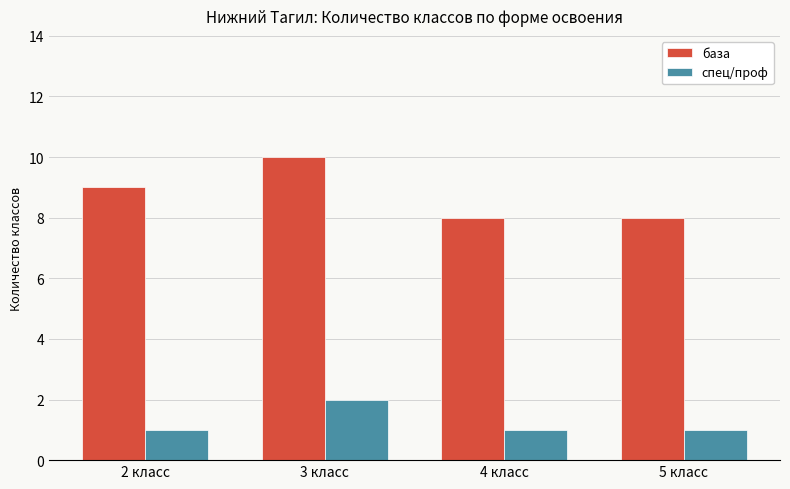

How many bars are there in total?

8